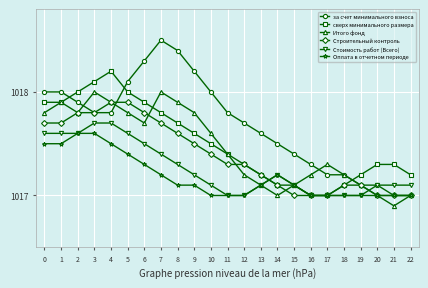

At how many categories does at least one series exceed 1016?

23